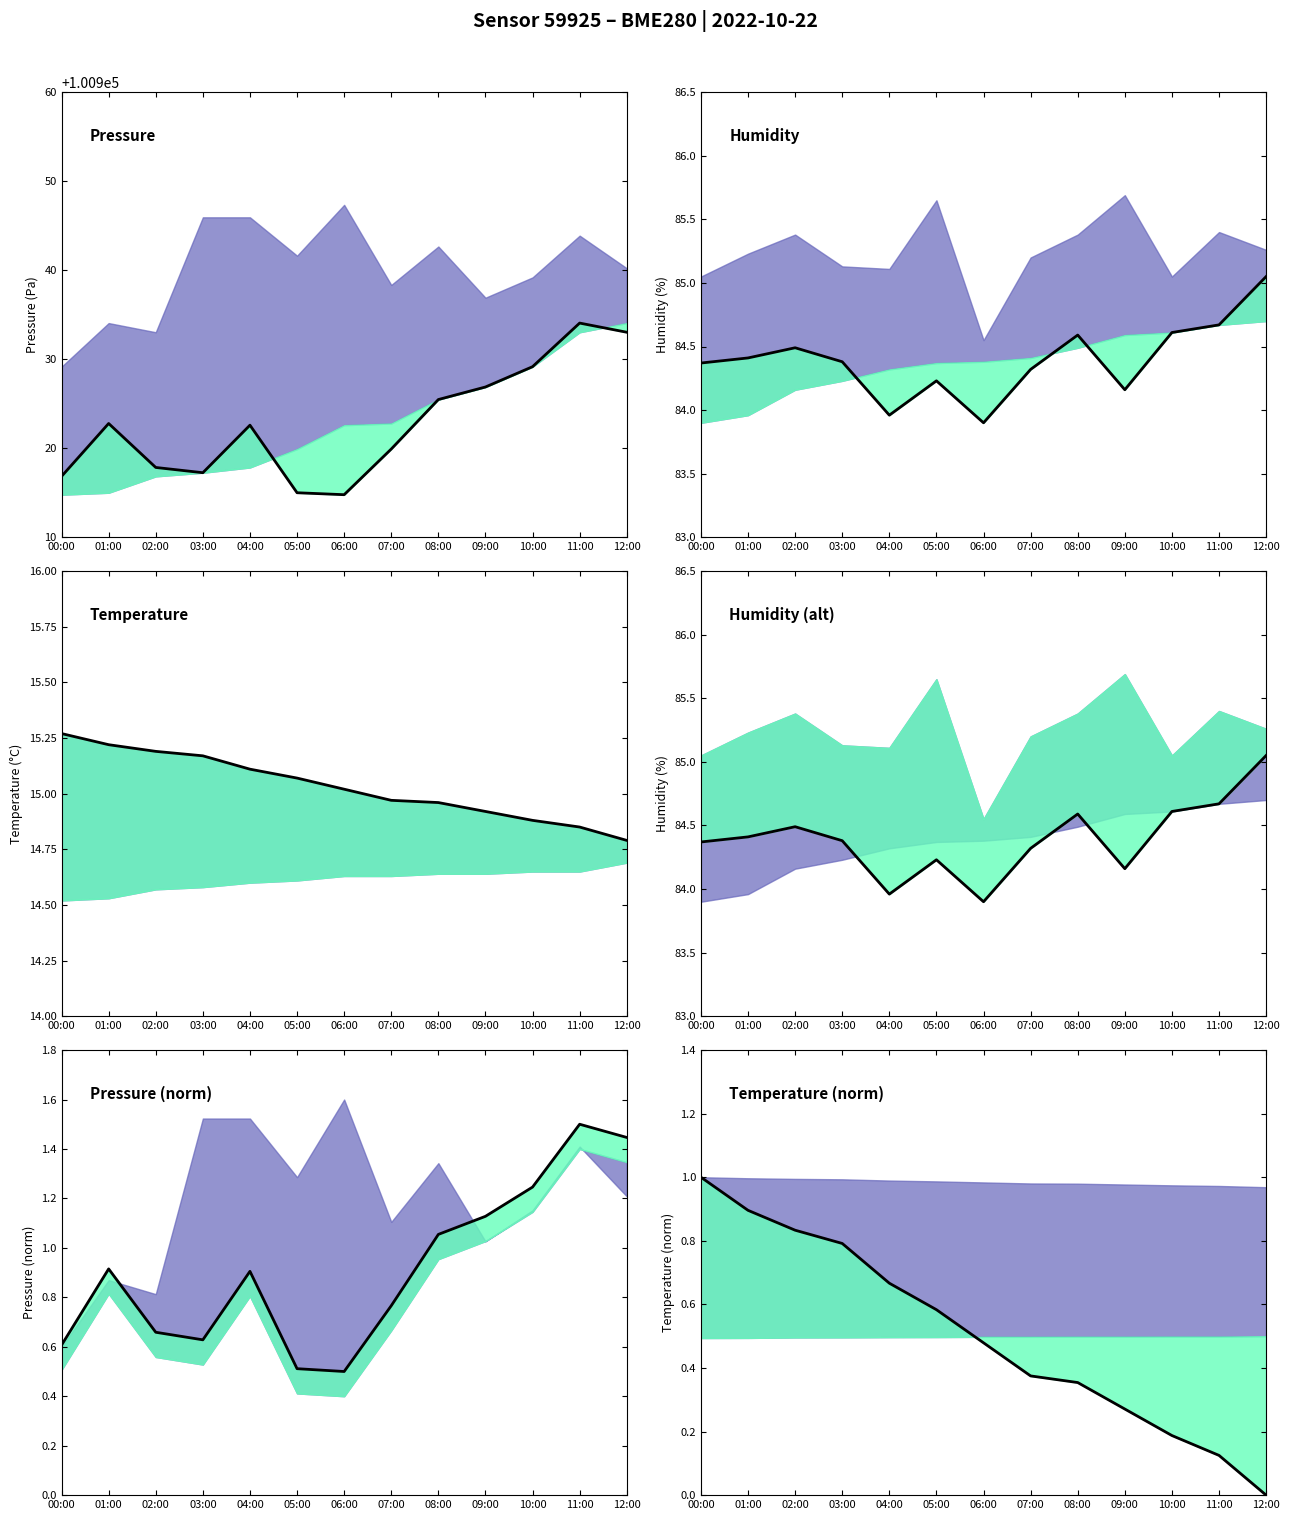

What is the value of the temperature point at the 13th from the left?

14.8